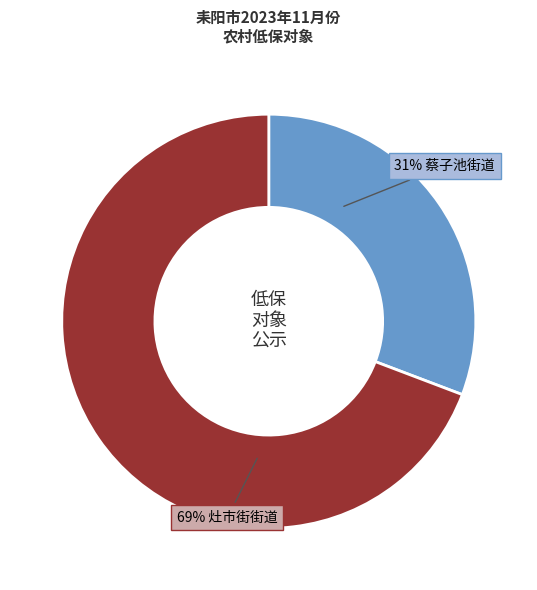

Is there any slice that represents more than half of the pie?

Yes